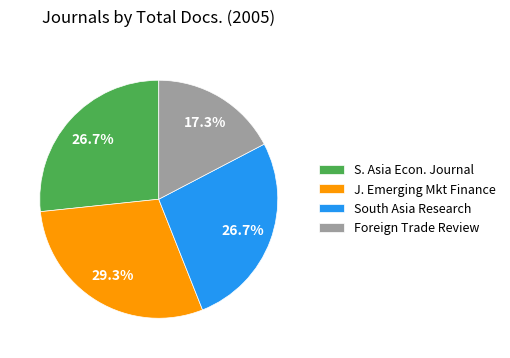

To the nearest percent, what is the difference between the largest and smallest slice percentages?

12%